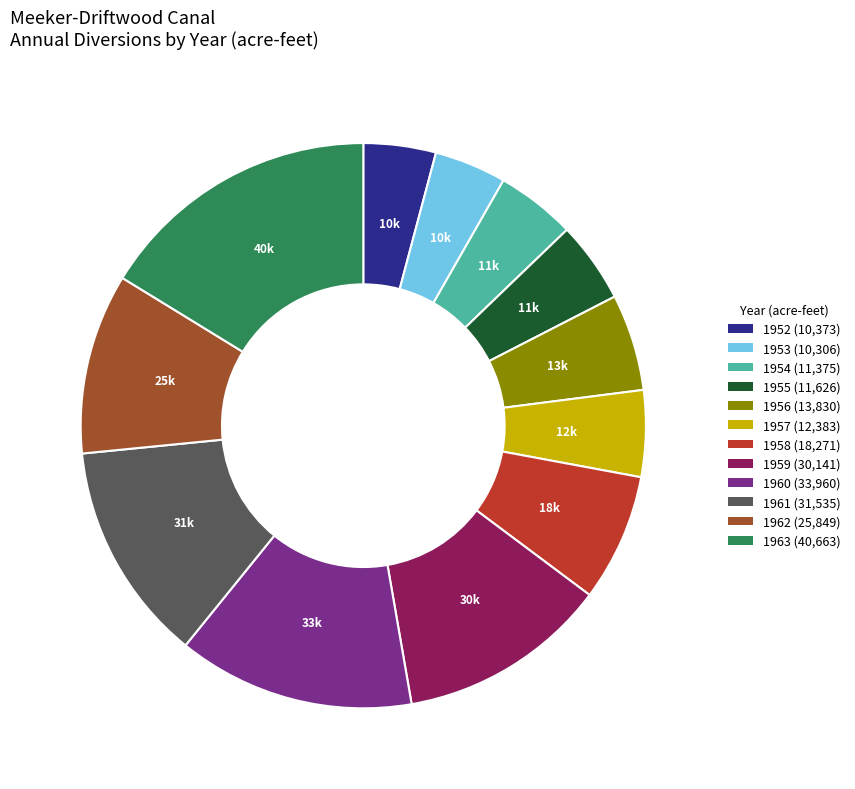

Is it true that 1960 is 14% of the pie?

True